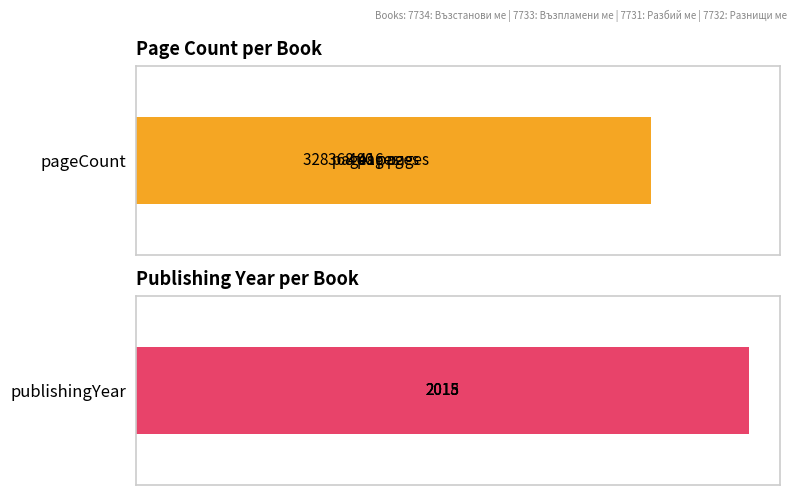

How many values in the publishingYear series exceed 2015?

1